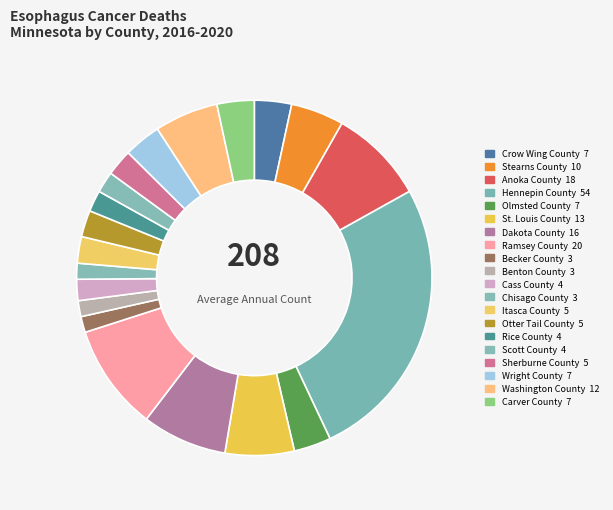

What is the smallest slice in the pie chart?

Becker County